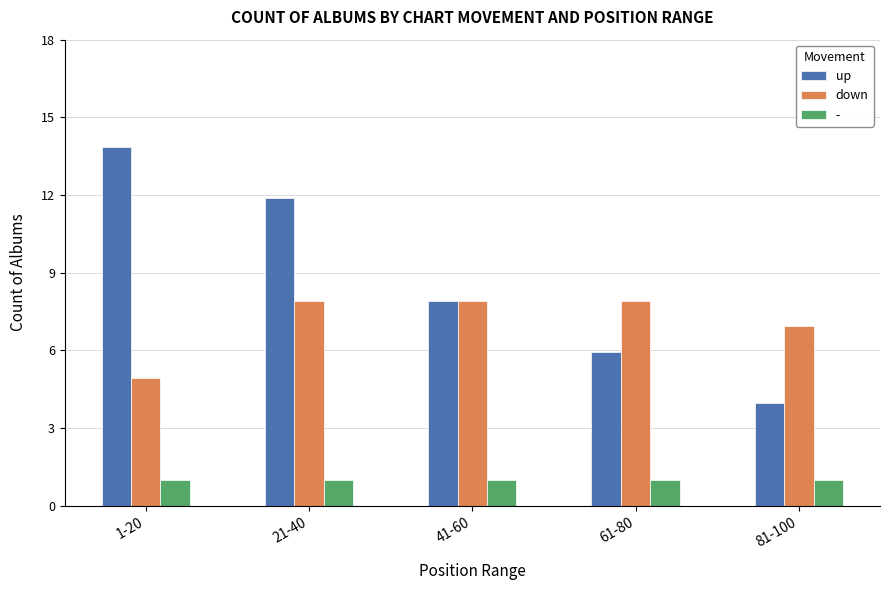

Which series changed the most between 41-60 and 81-100?

up